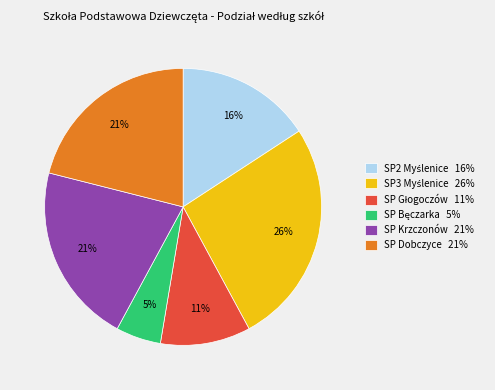

Does any single category account for the majority?

No